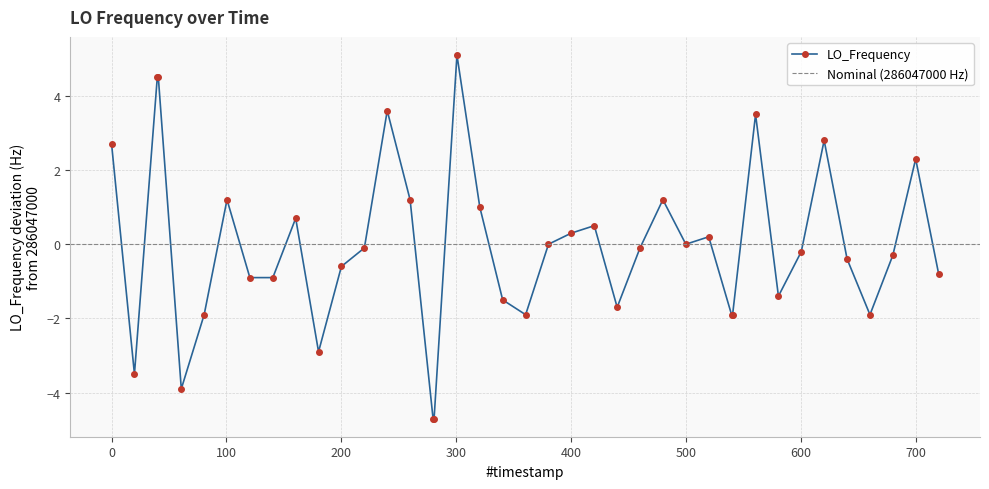

What is the maximum value for LO_Frequency?

5.1